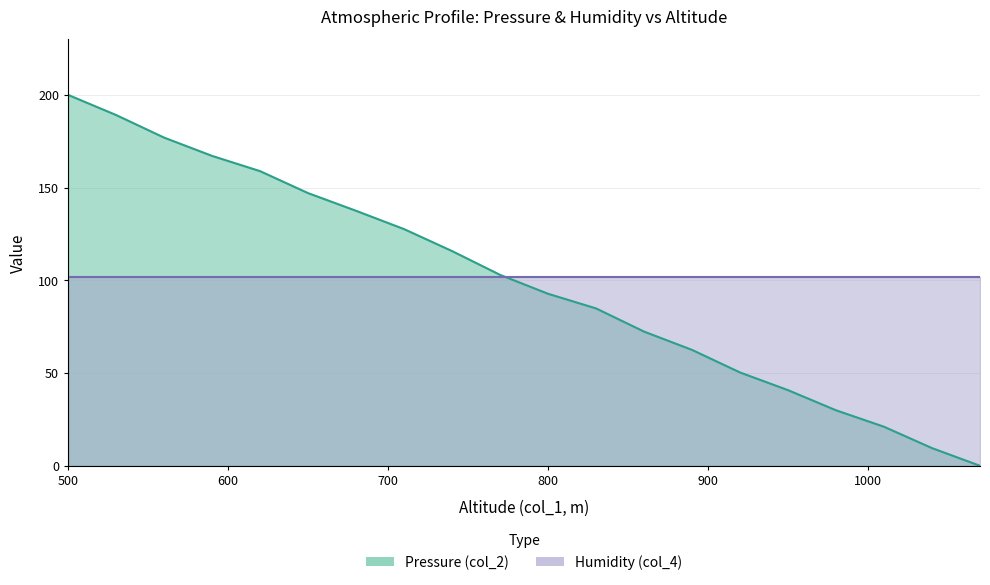

What is the ratio of the value at 710 to the value at 560?

0.7